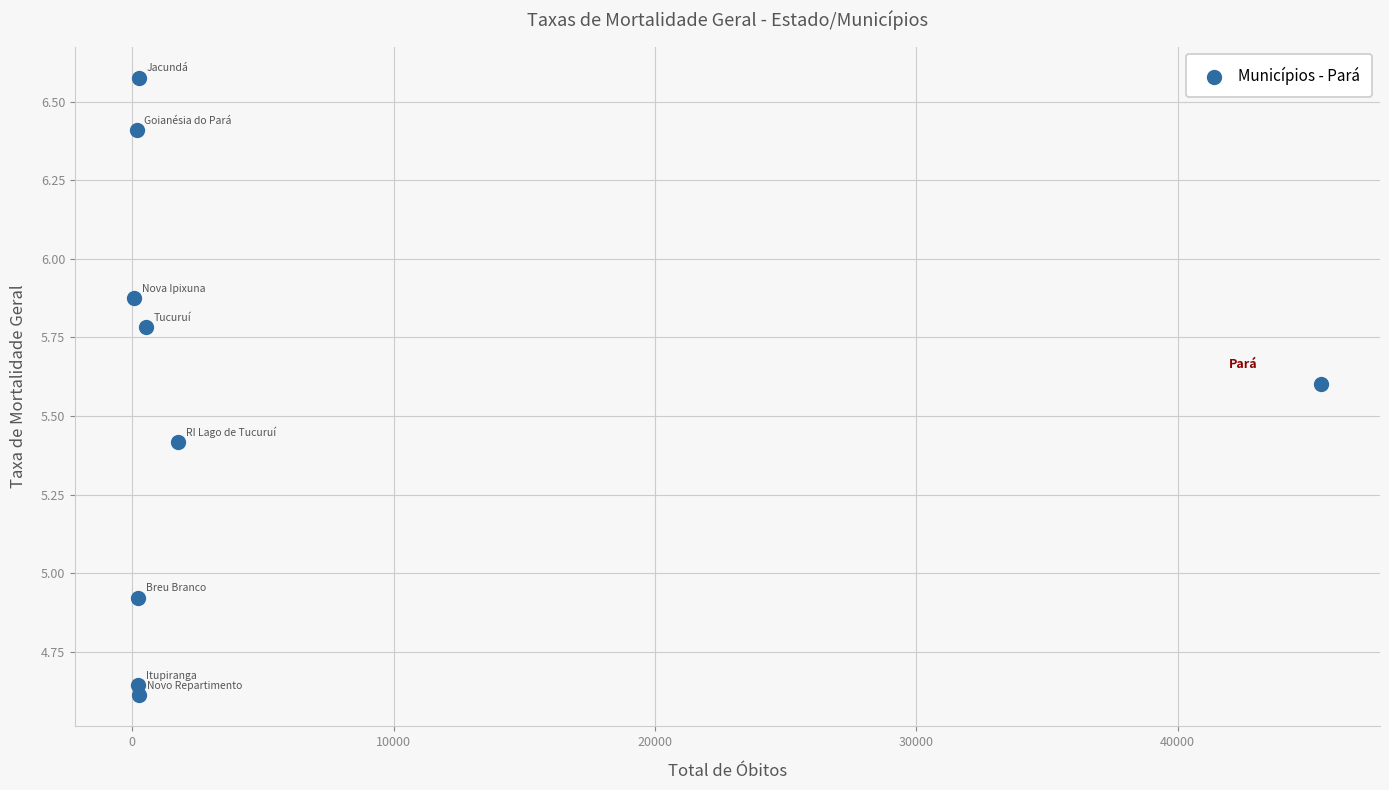

What is the range of Y values (max minus min)?

2.0